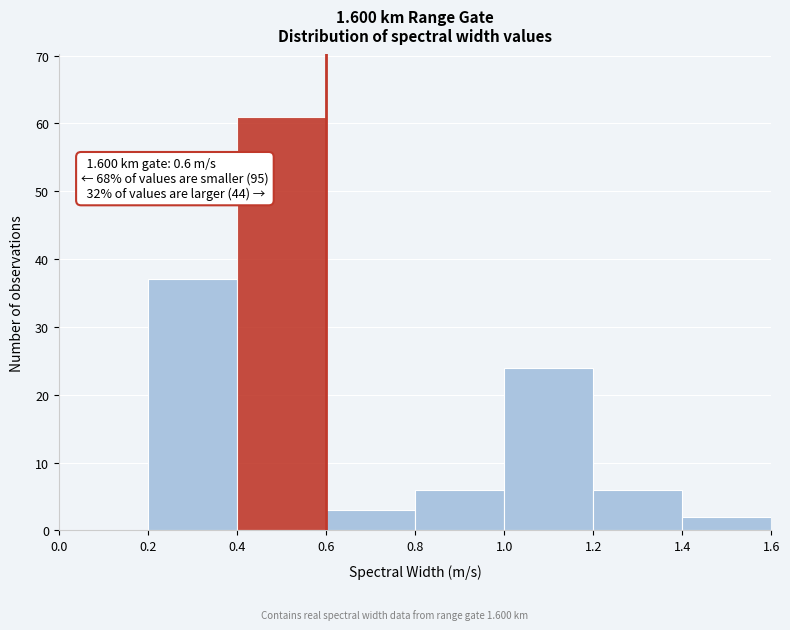

Over which range of the x-axis is the bar tallest?

0.4 to 0.6